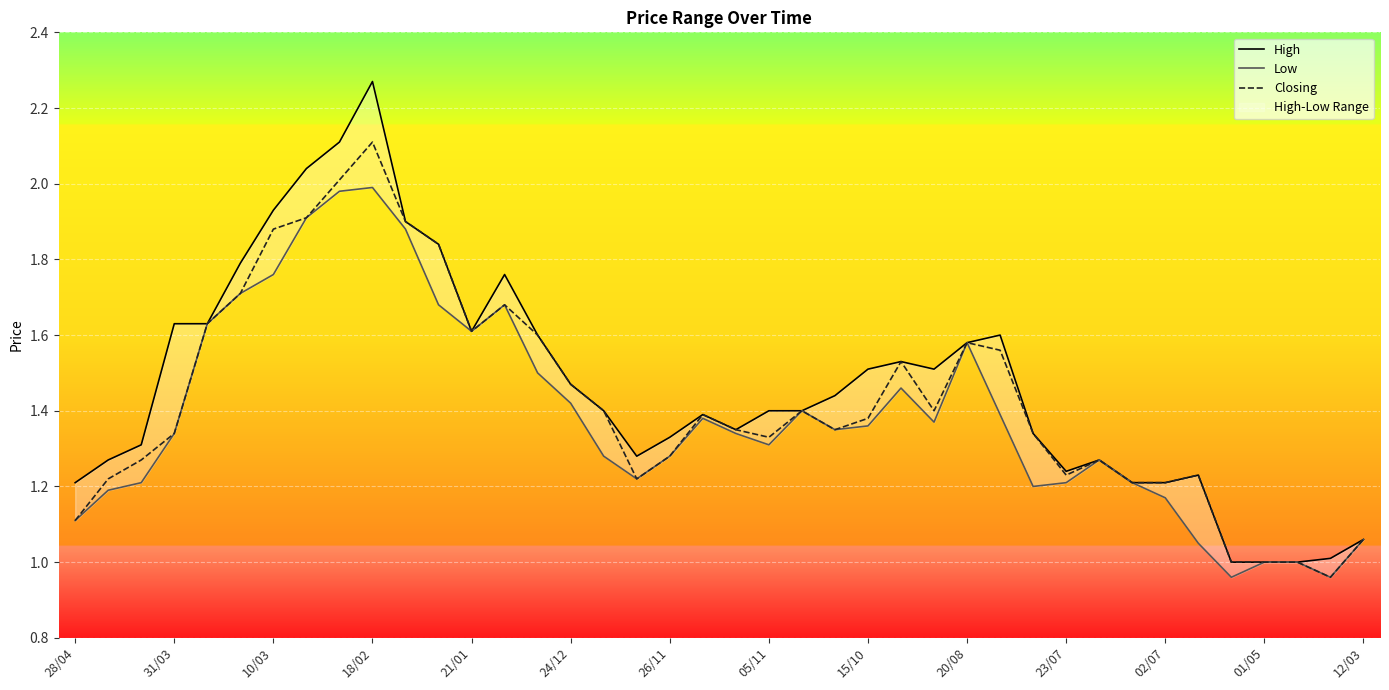

List the series in order of their overall mean, lowest first.

Low, Closing, High